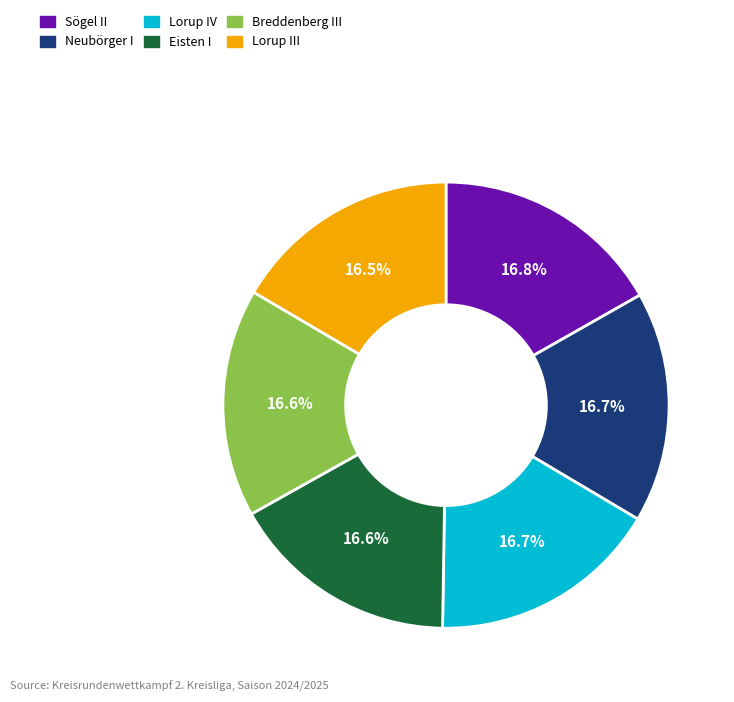

Approximately how many times larger is the value at Breddenberg III compared to Lorup III?

1.0